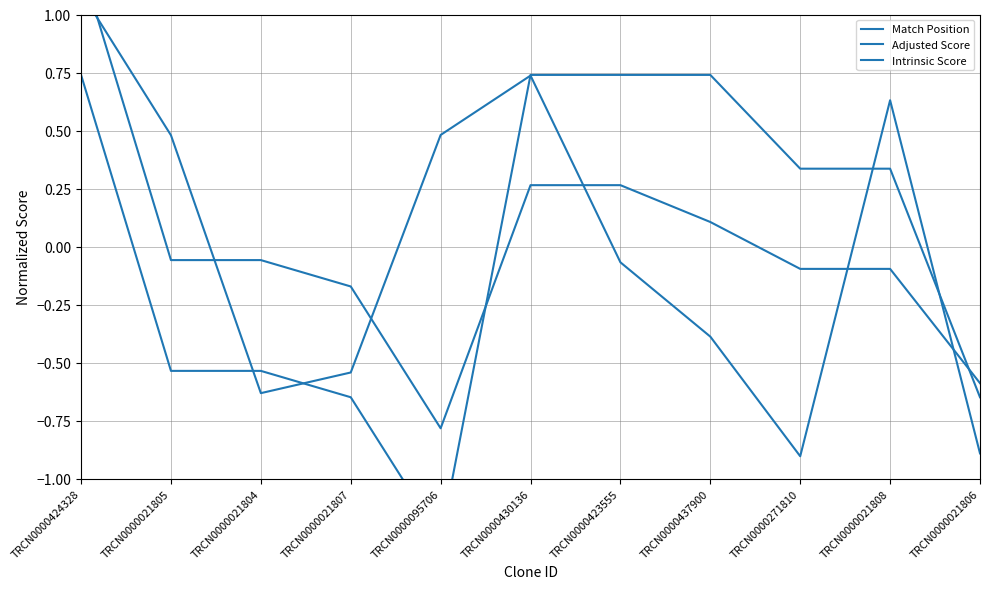

Rank the series at TRCN0000423555 from lowest to highest value.

Match Position, Adjusted Score, Intrinsic Score